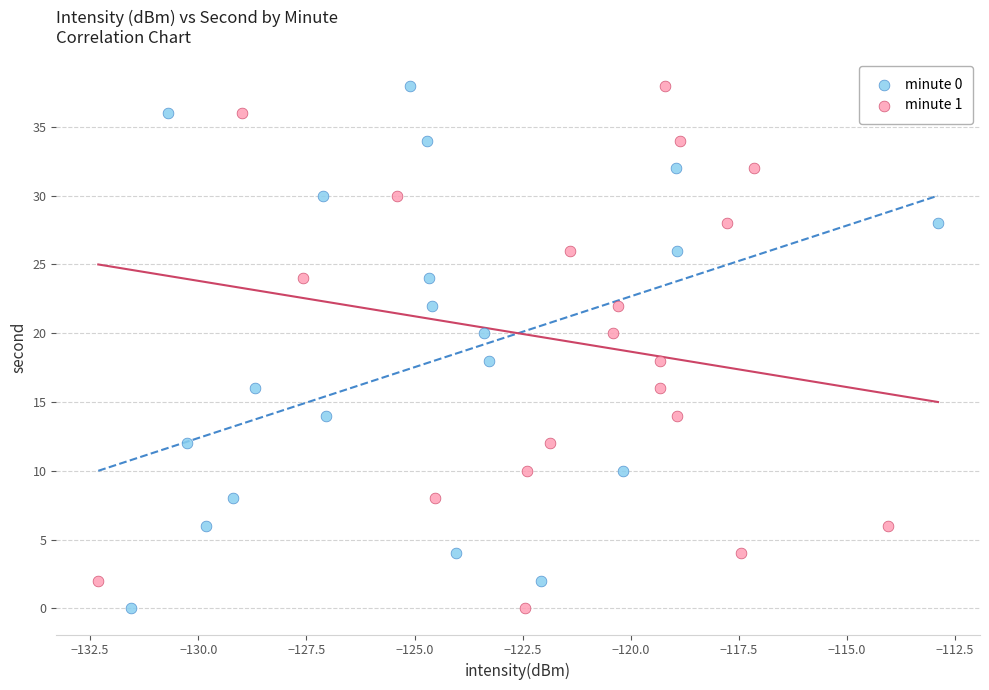

What are all the series names shown in the legend?

minute 0, minute 1